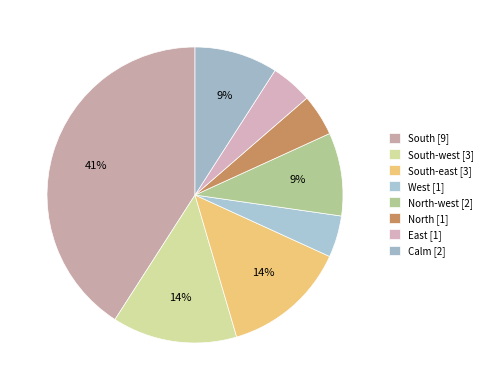

How many slices are in this pie chart?

8